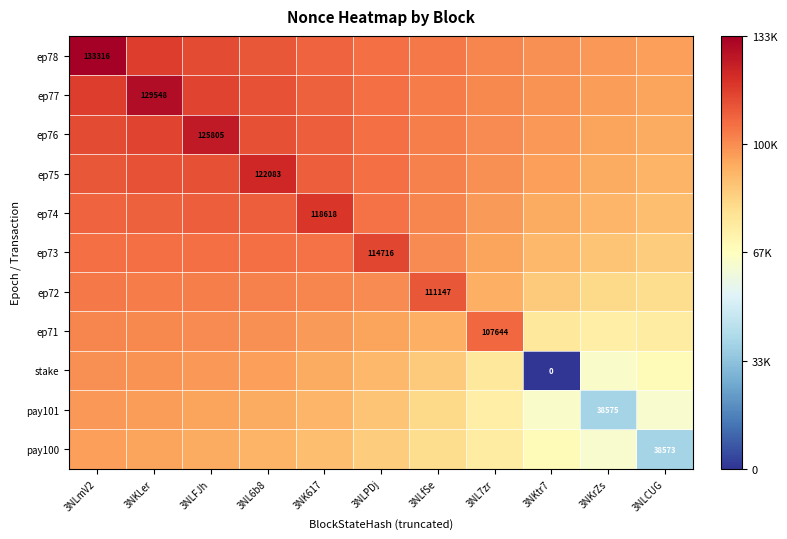

Which series has the largest total across all categories?

ep78